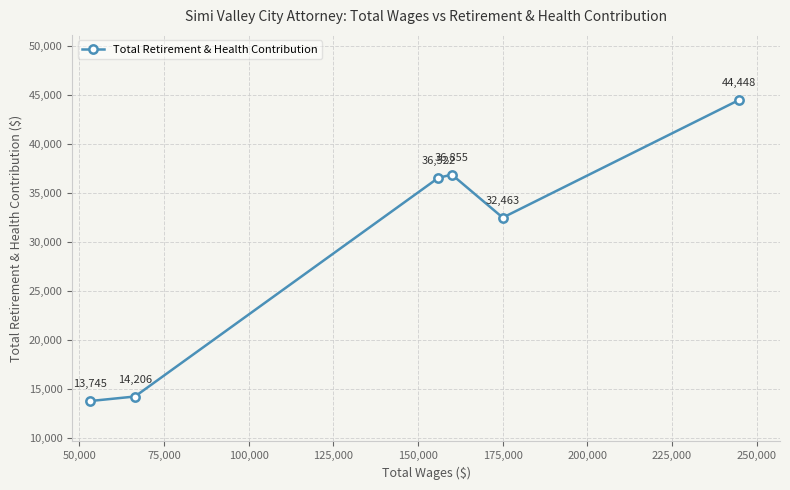

Reading right to left, extract all data points from this chart.

44448	32463	36855	36522	14206	13745